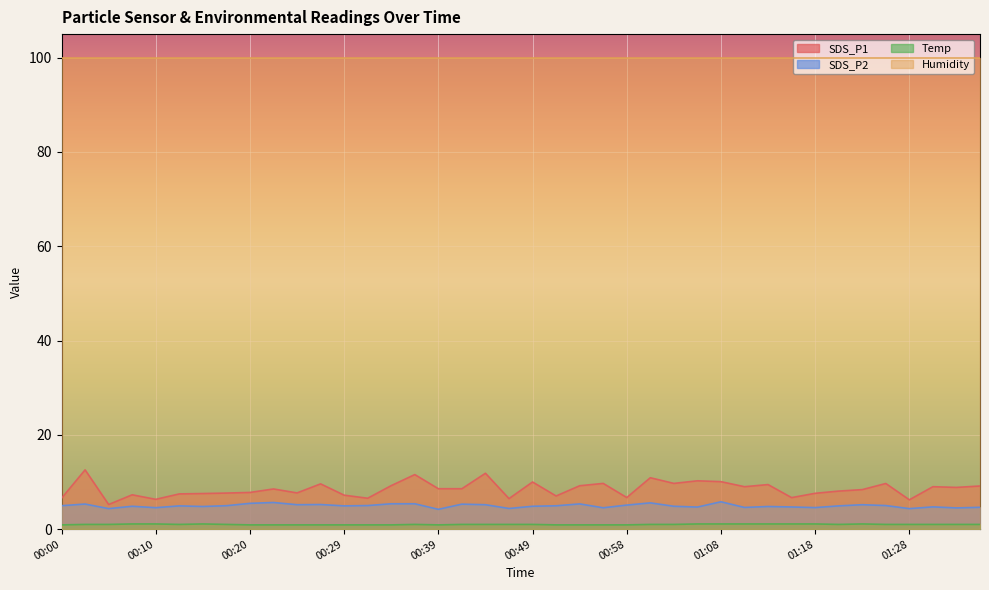

What is the difference between the SDS_P1 values at 00:44 and 00:54?

2.7